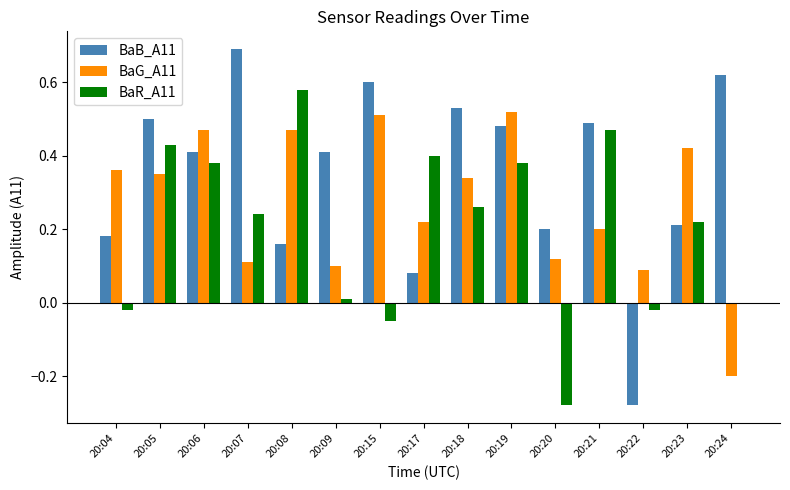

Is the value of BaR_A11 at 20:07 greater than the value of BaG_A11 at 20:20?

Yes